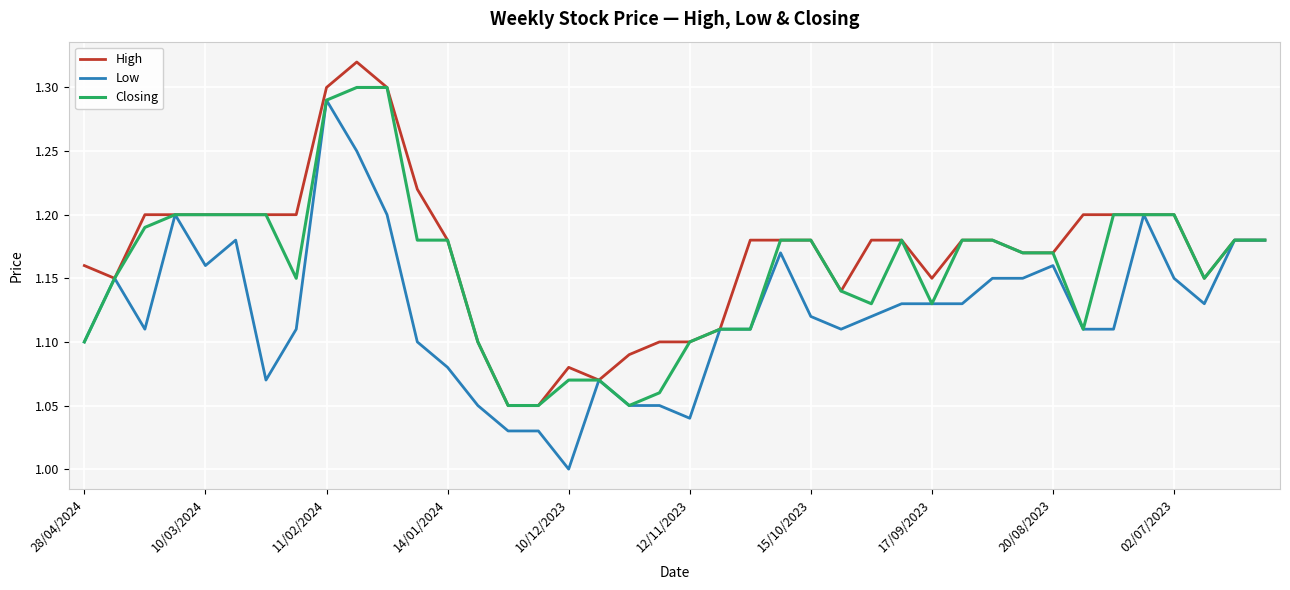

List the series in order of their overall mean, lowest first.

Low, Closing, High